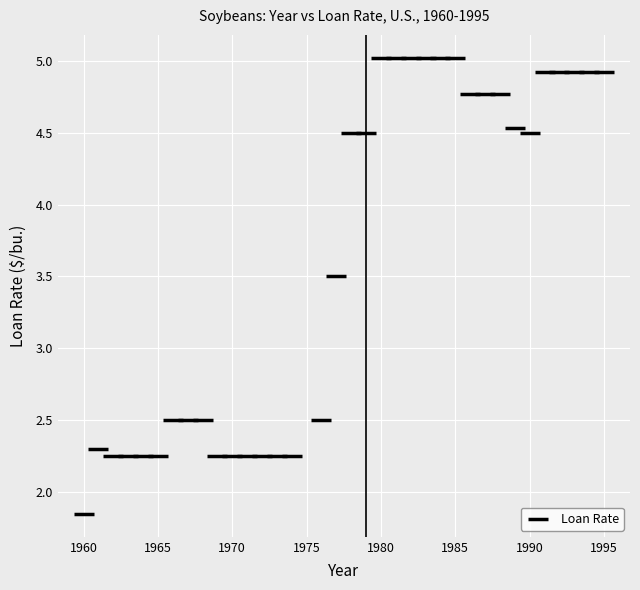

What is the range of X values (max minus min)?

35.0